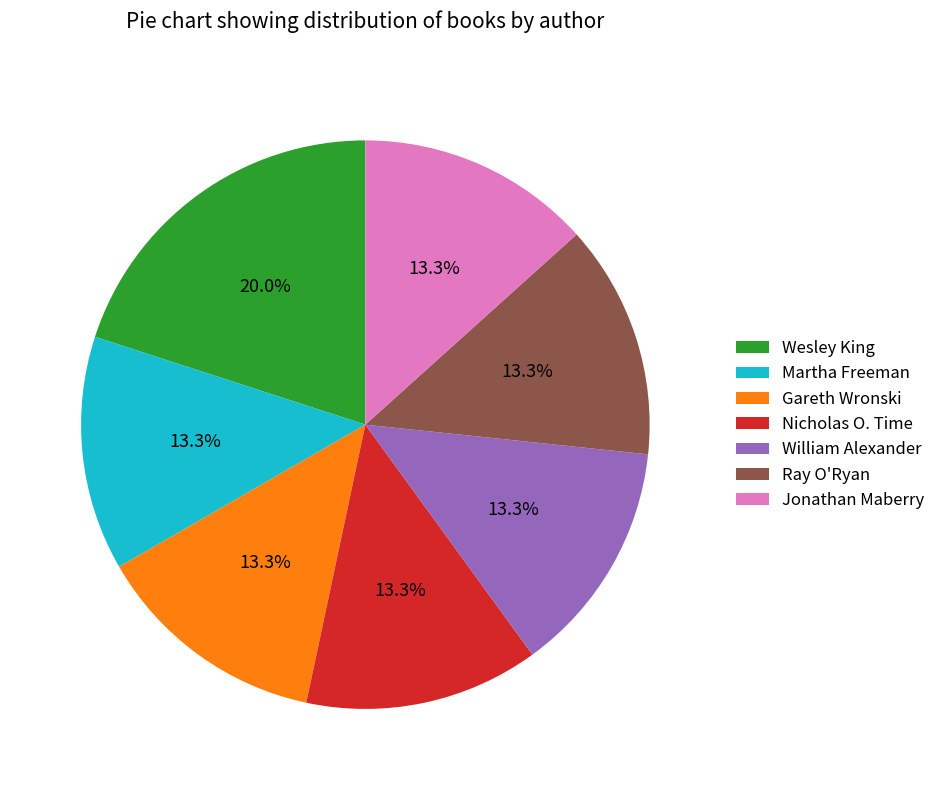

Do Jonathan Maberry and Ray O'Ryan together represent more than half of the pie?

No